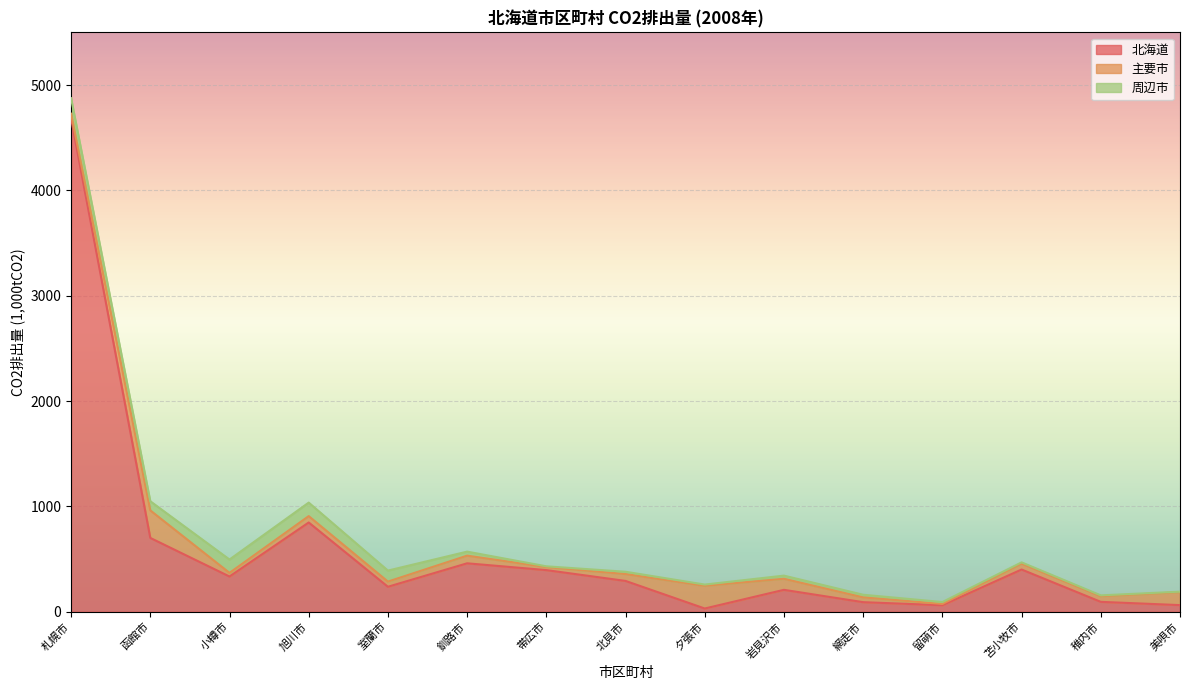

Between 札幌市 and 網走市, which series saw the biggest shift?

北海道